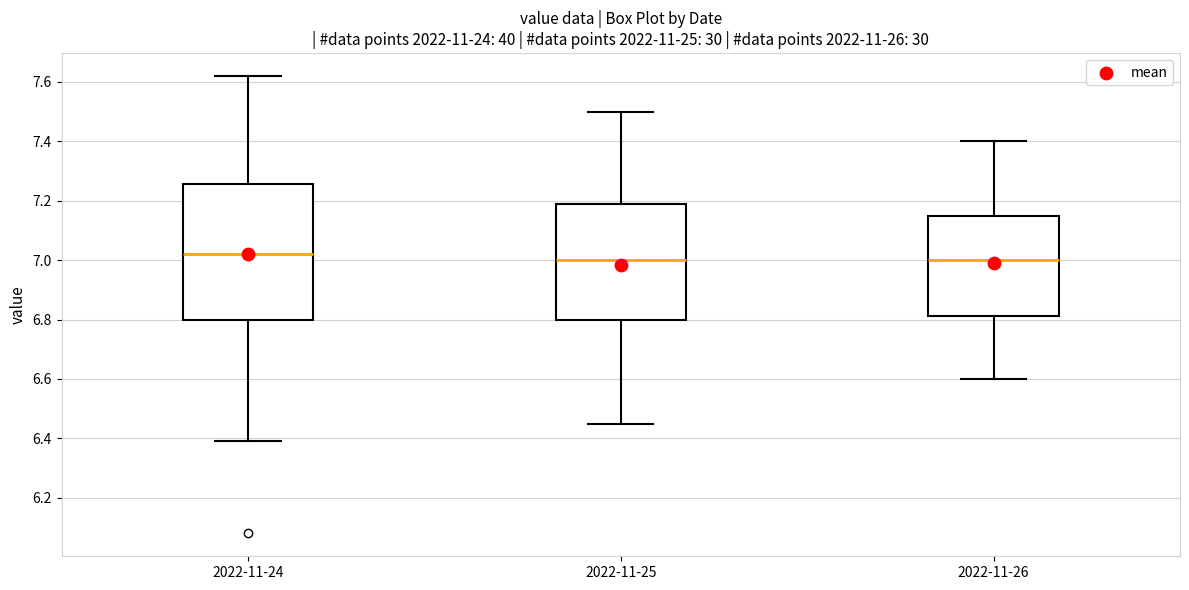

Comparing the boxes themselves (not the whiskers), which one is the tallest?

2022-11-24